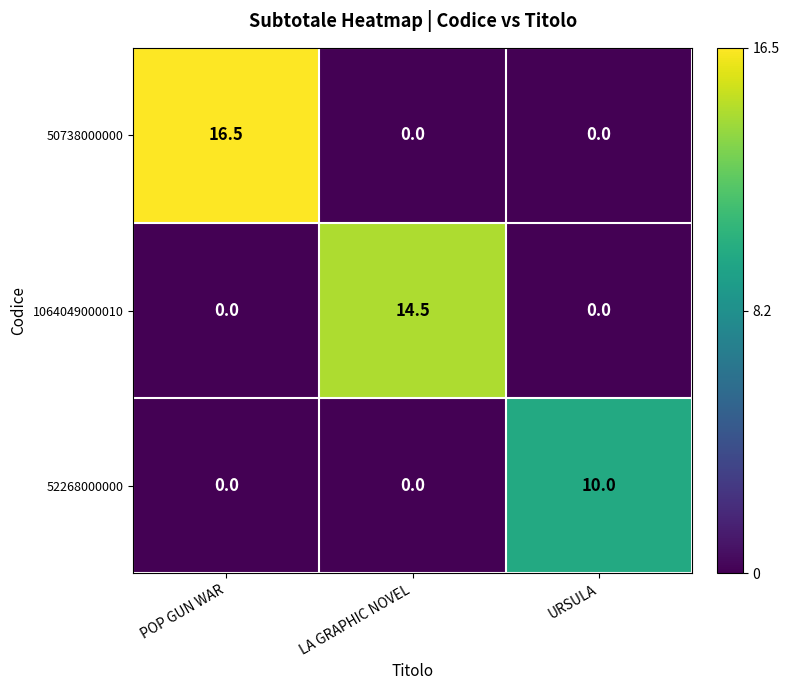

How many 52268000000 values are between 0 and 10?

3